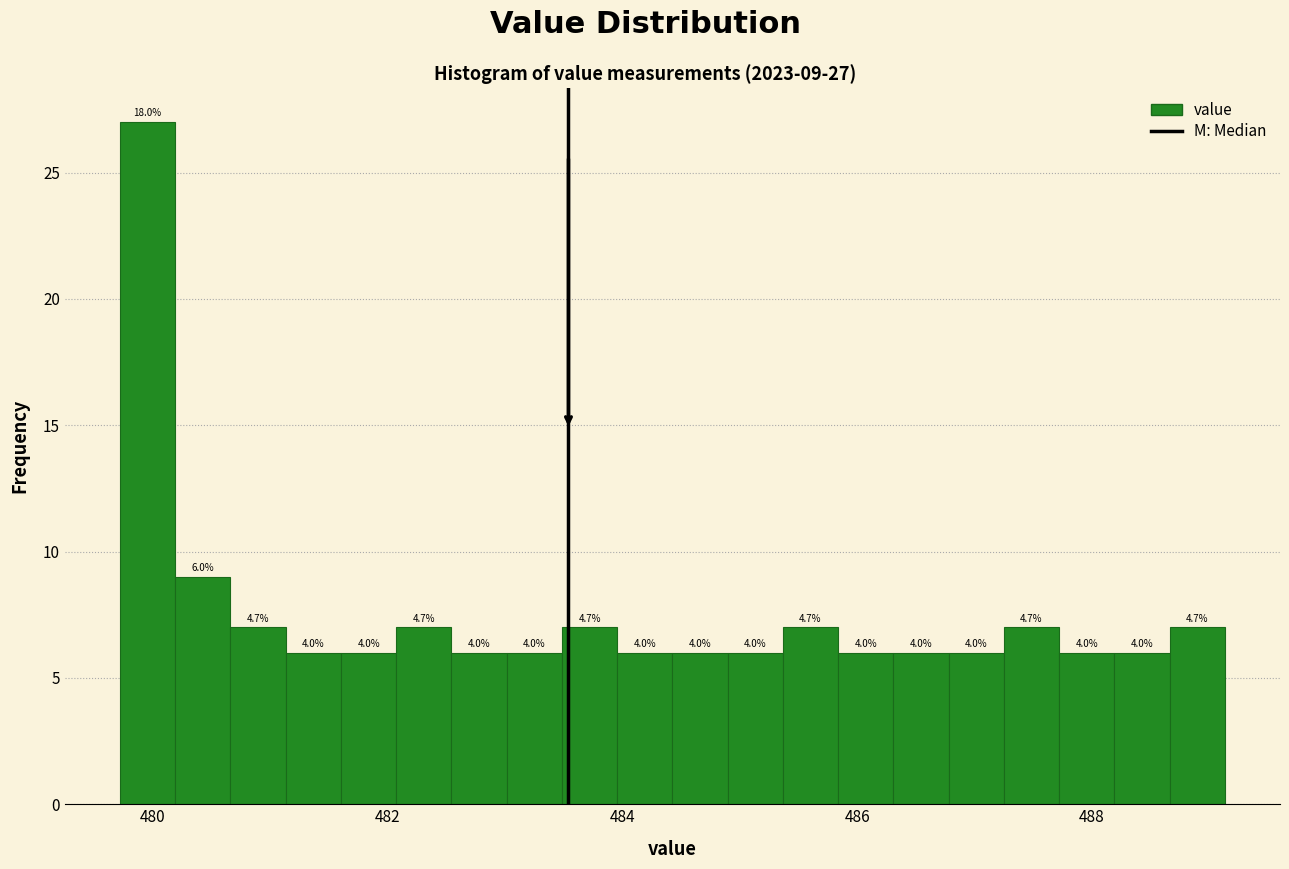

Around what value on the x-axis is the tallest bar? Give the approximate position of its centre, as read against the axis.

480.0